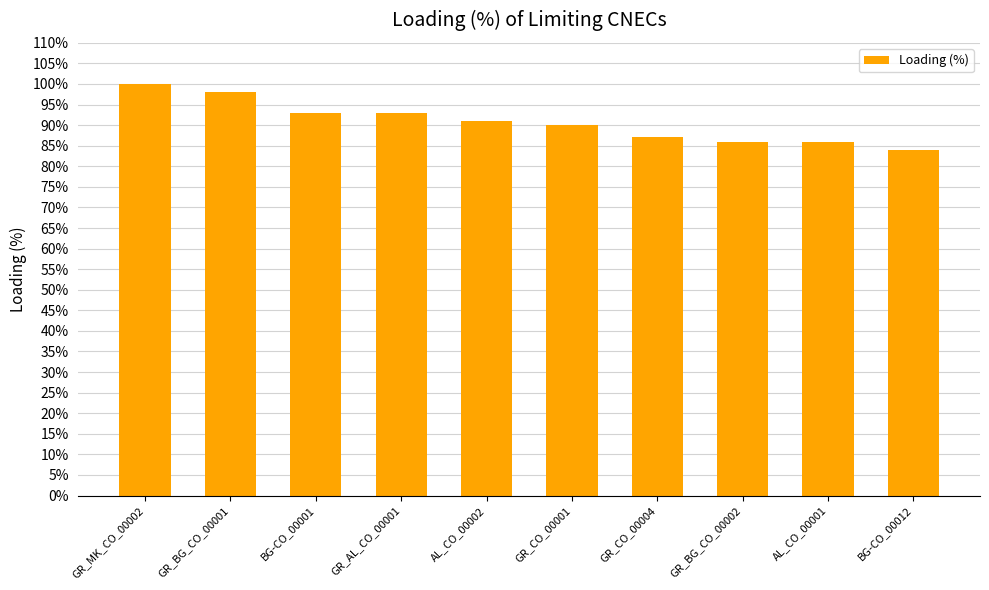

The chart shows a value of 142 at AL_CO_00001. True or false?

False